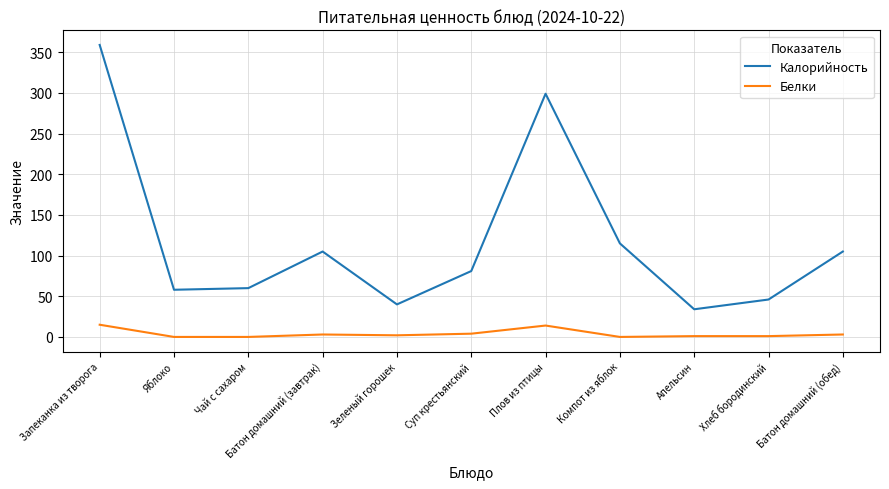

What position from the right is Яблоко?

10